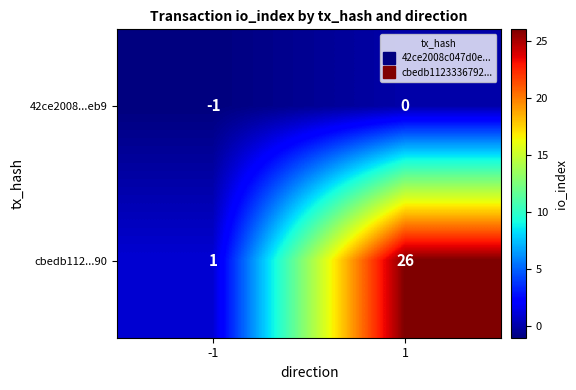

What is the difference between the cbedb112...90 values at 1 and -1?

25